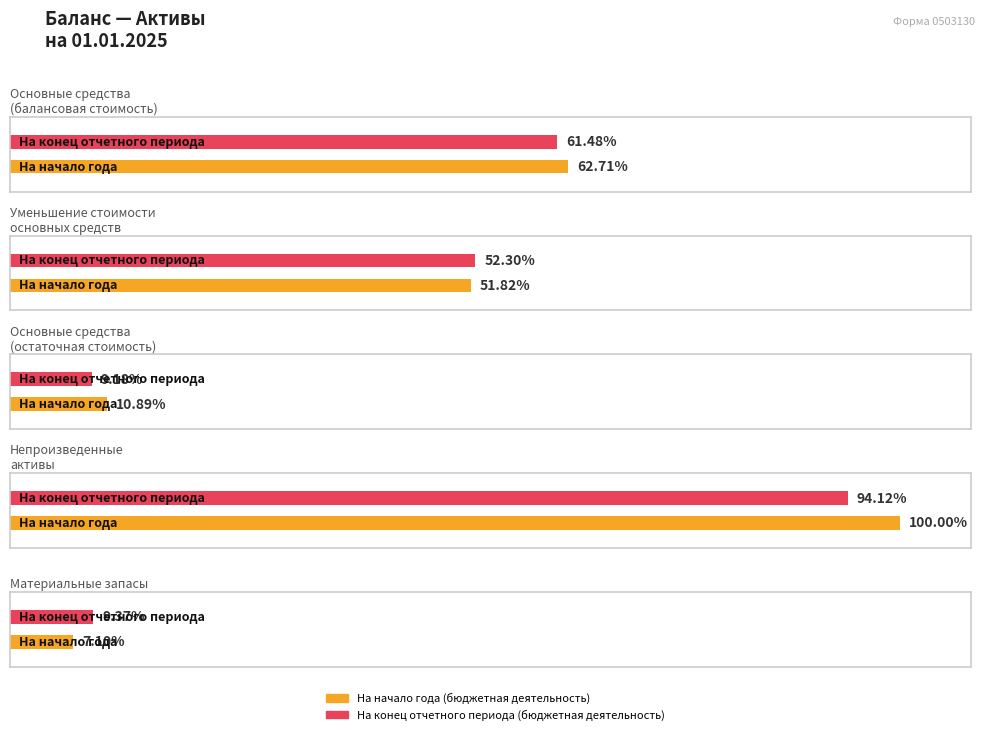

What is the label of the 5th bar from the left?

Материальные запасы